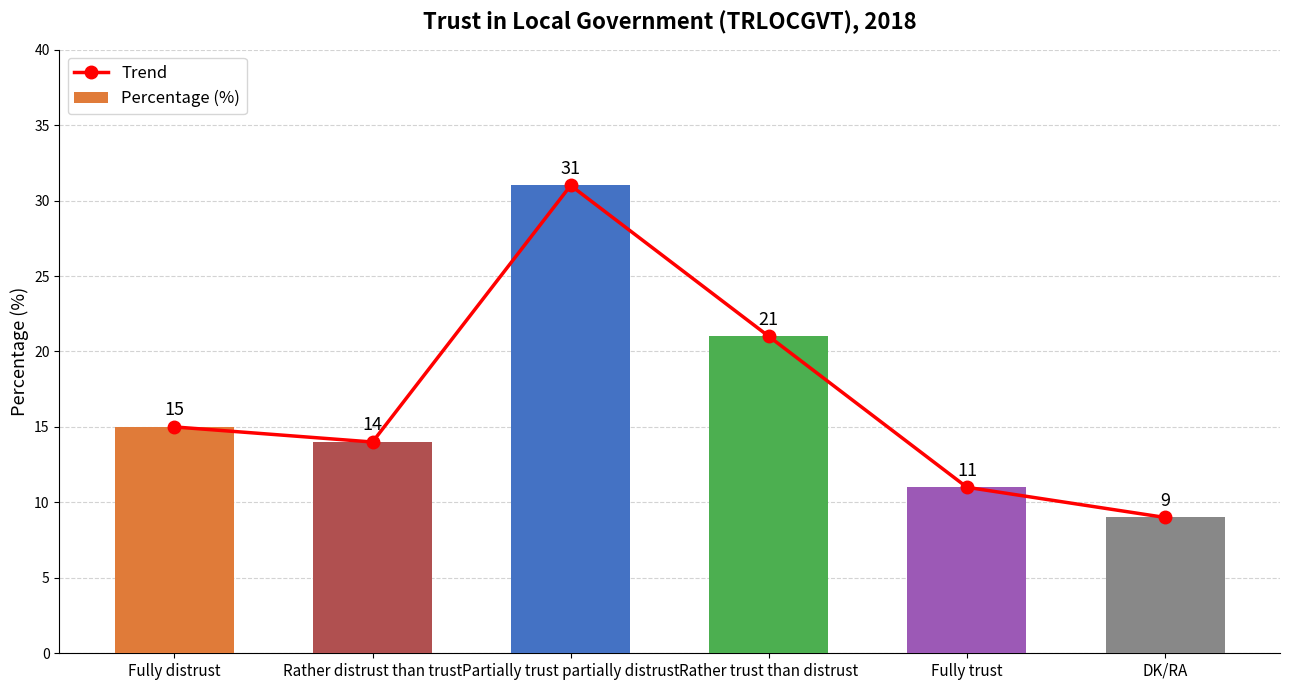

What is the label of the 4th bar from the right?

Partially trust partially distrust